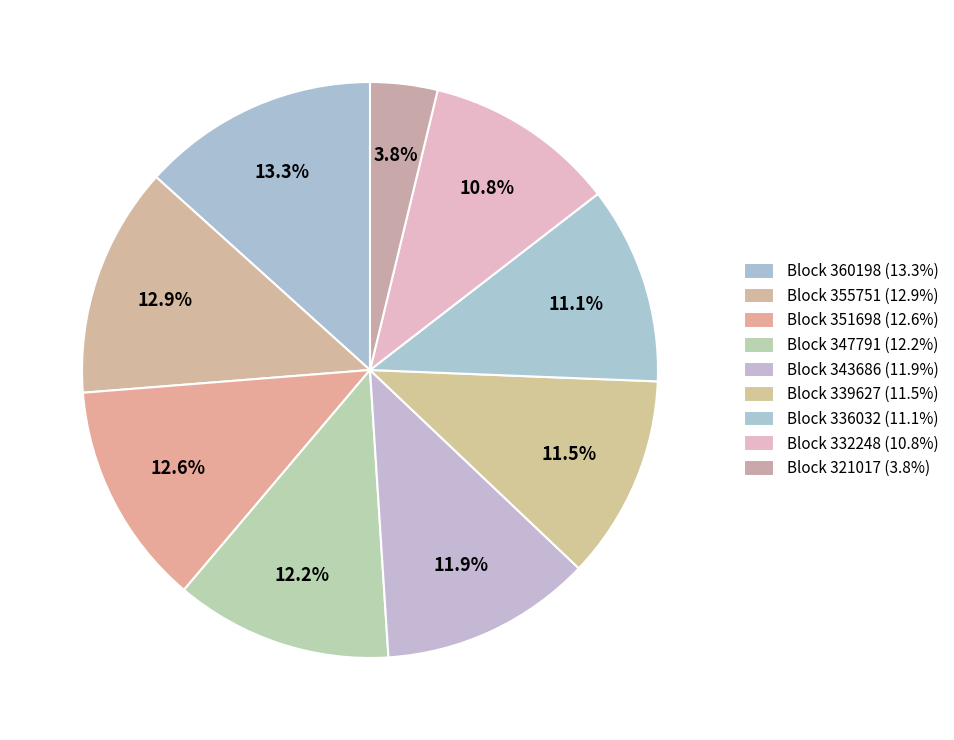

How many segments does this pie chart have?

9